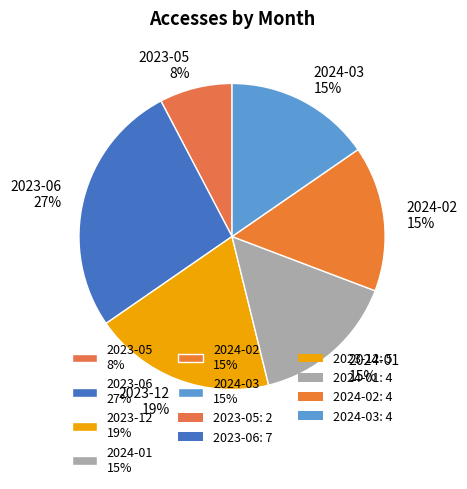

Combined, do 2024-03 15% and 2023-06 27% account for over 50%?

No